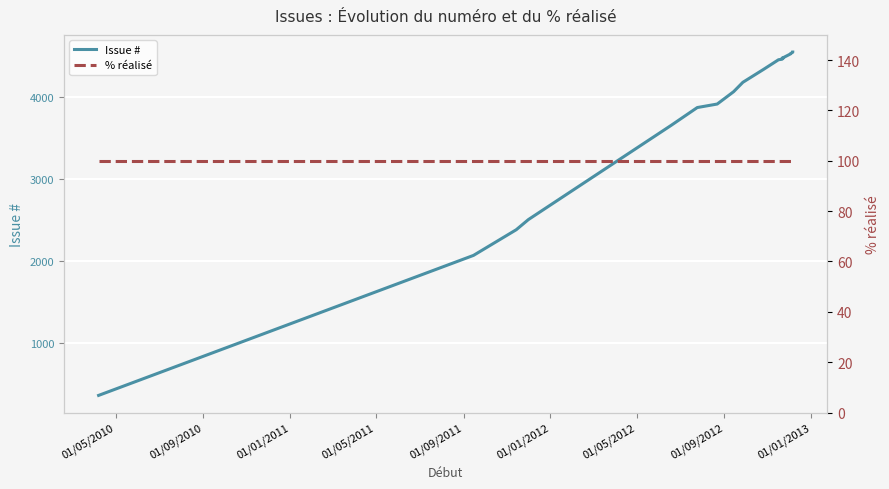

How many lines are shown in the chart?

2